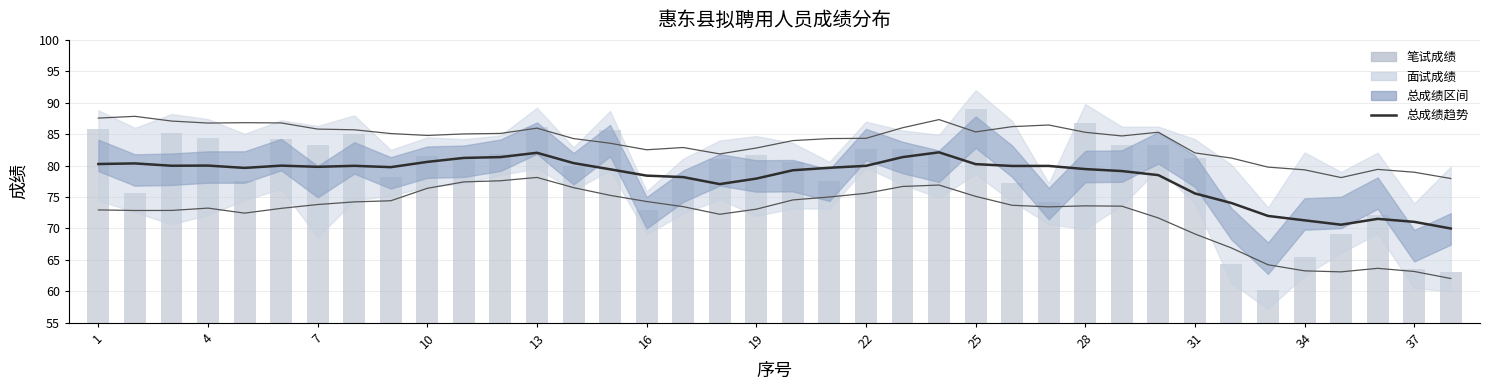

True or false: 上限 has a value of 41.6 at 16.

False